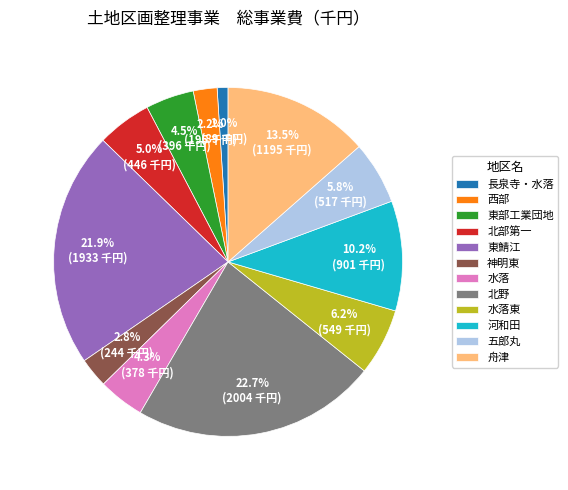

How many slices are in this pie chart?

12